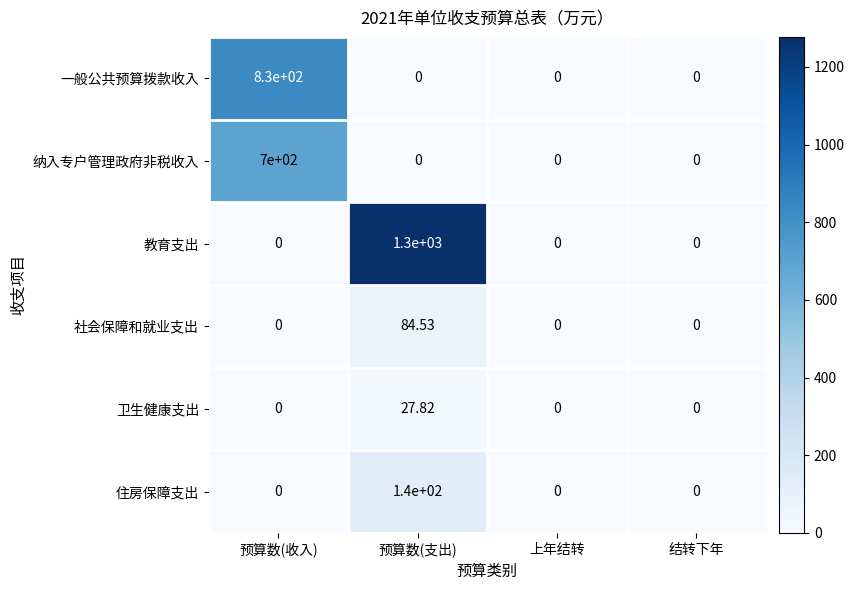

Which category has the highest value in the 一般公共预算拨款收入 series?

预算数(收入)